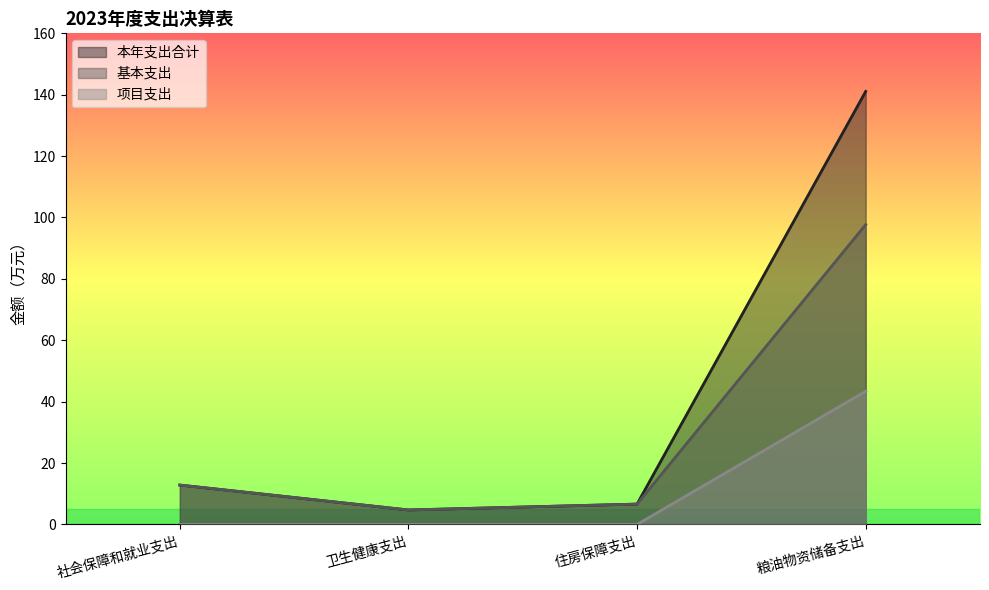

How many values in the 基本支出 series are below 12?

2